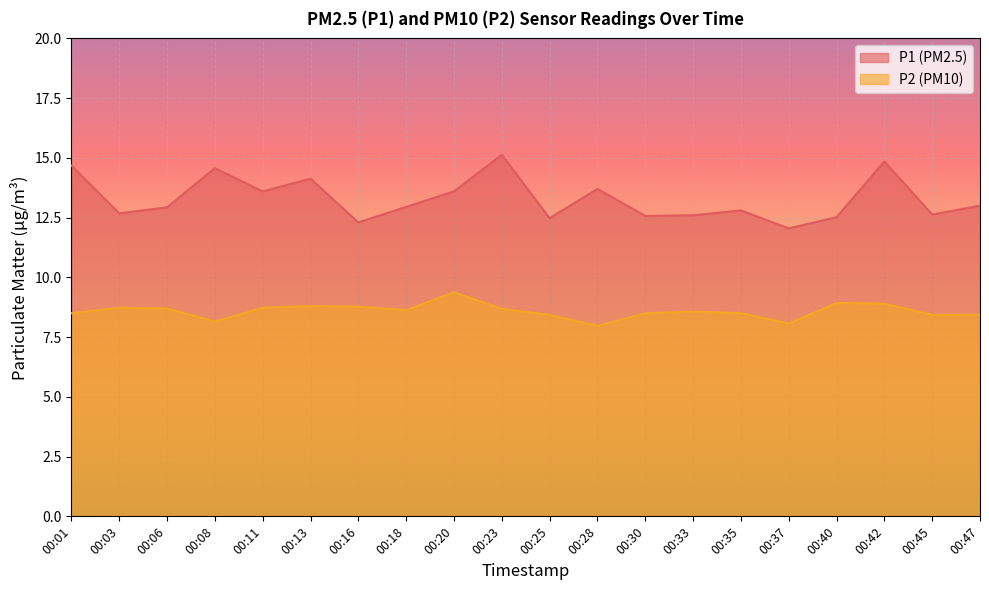

The P1 series shows 4.7 at 00:42. True or false?

False